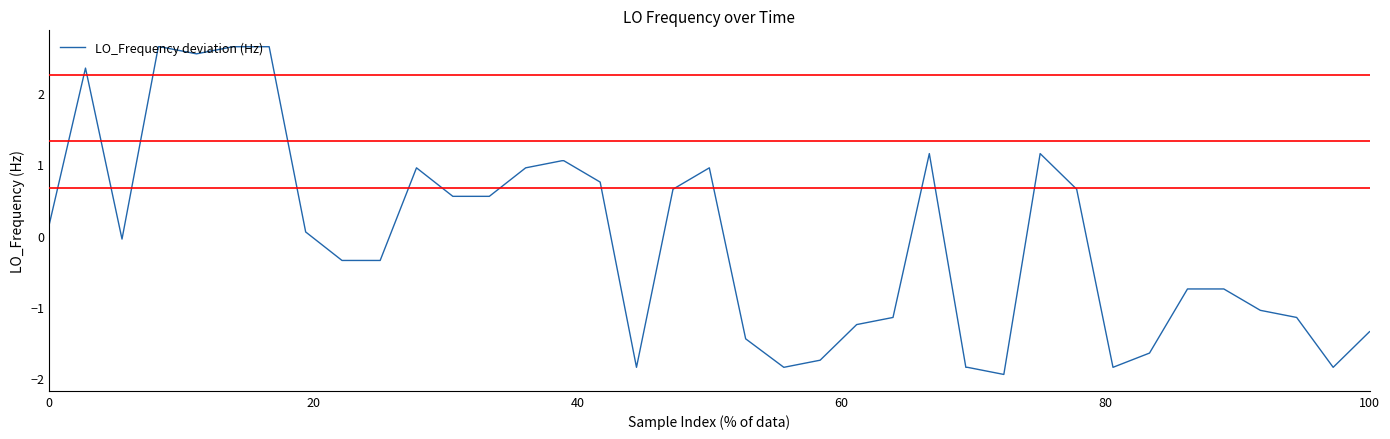

What is the difference between the maximum and minimum values?

4.6